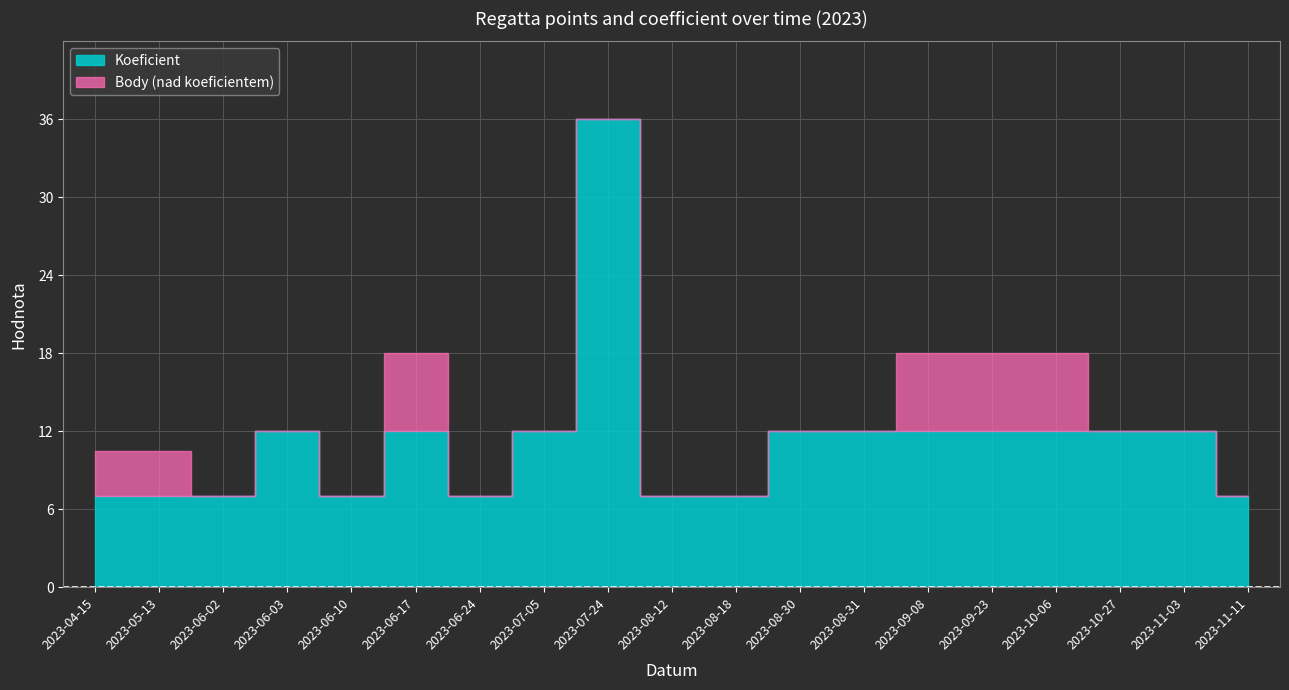

What is the minimum value shown in the chart?

7.0